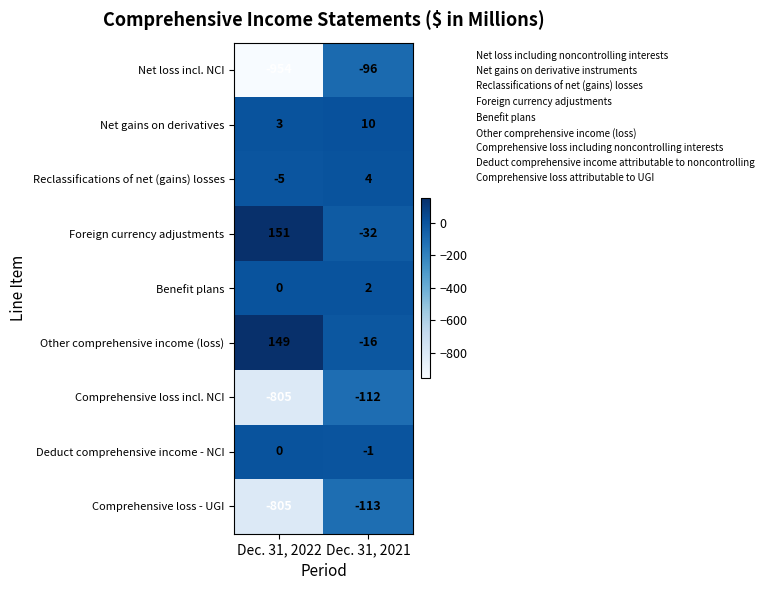

What is the sum of all Comprehensive loss - UGI values?

-918